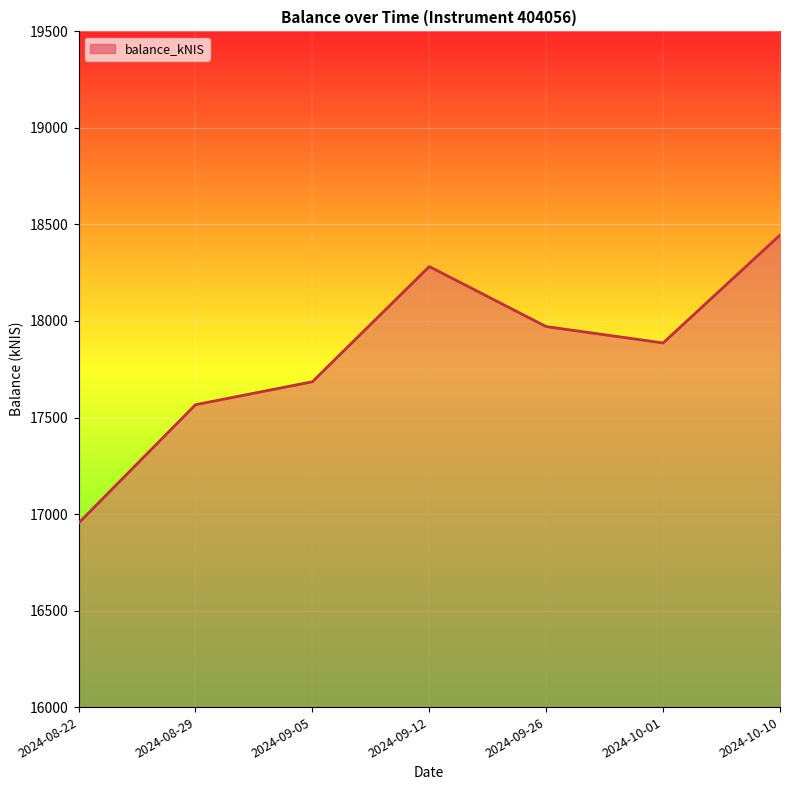

At which category does the data reach its first local peak?

2024-09-12